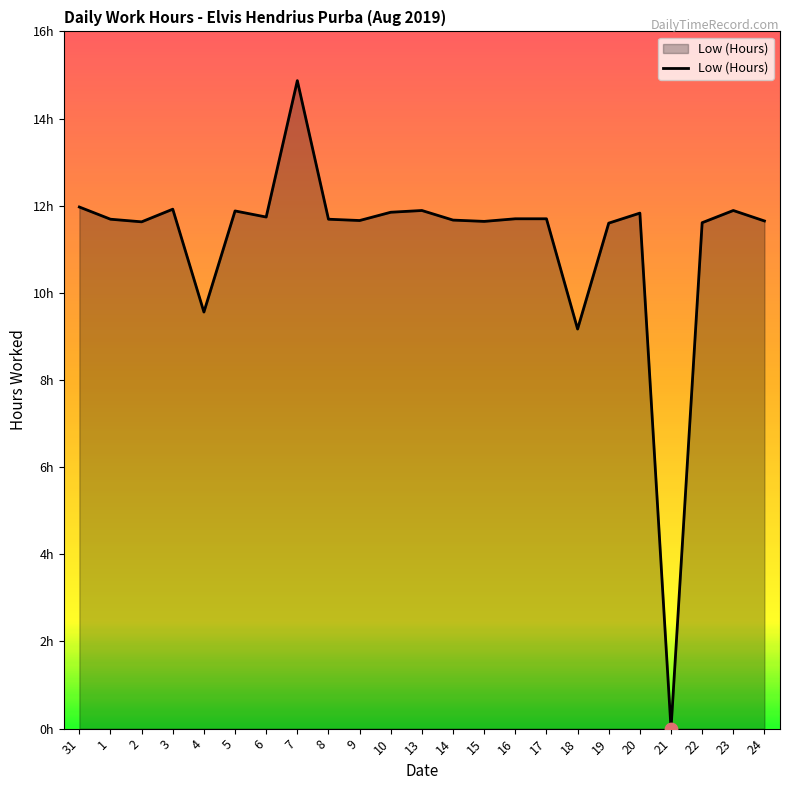

What is the change in value from 1 to 2?

-0.1